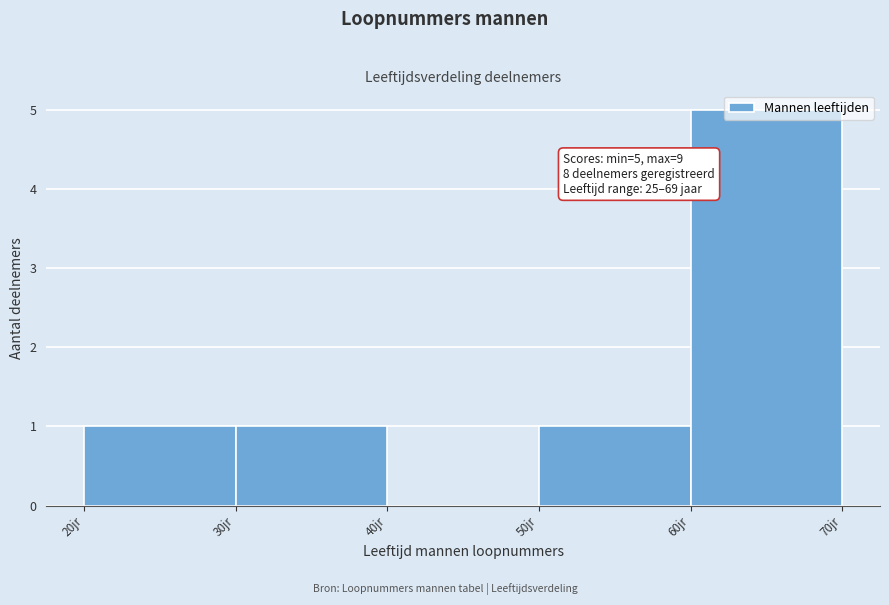

Which range on the x-axis has the tallest bar?

60 to 70